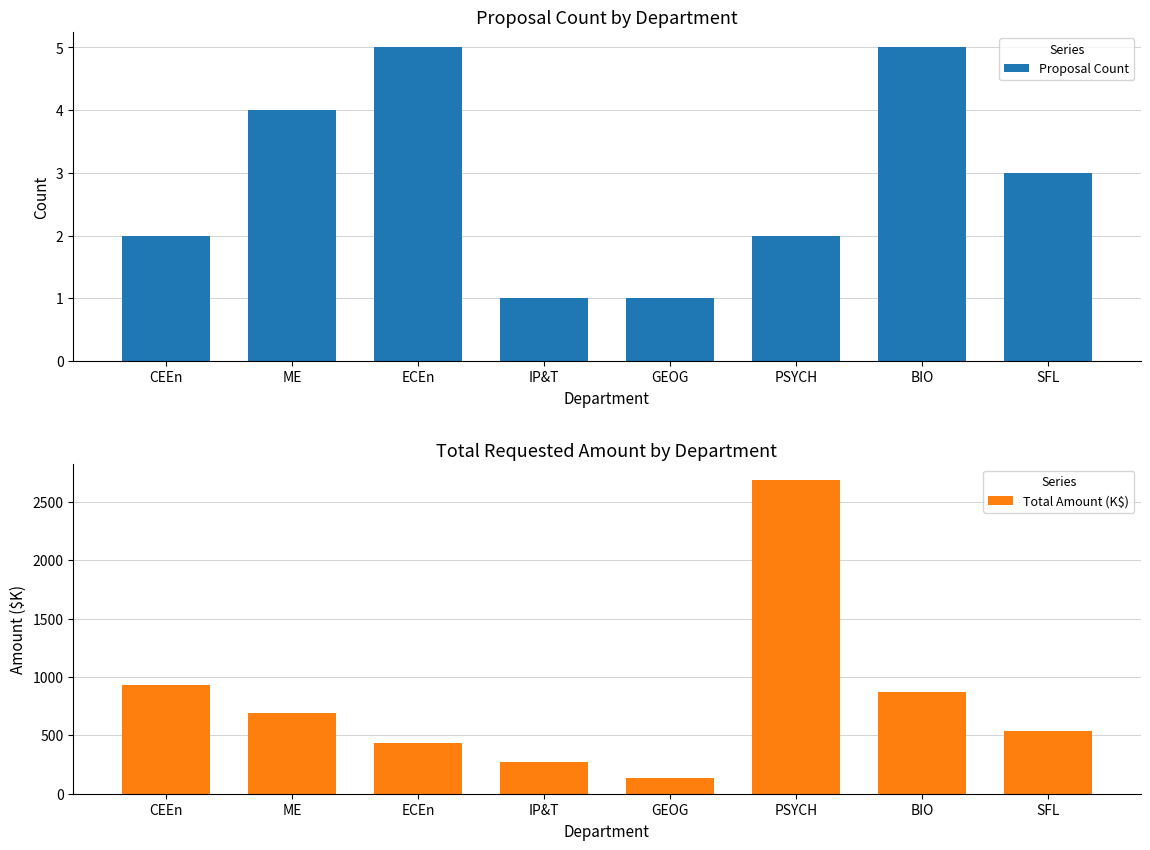

What is the highest value of the Proposal Count series?

5